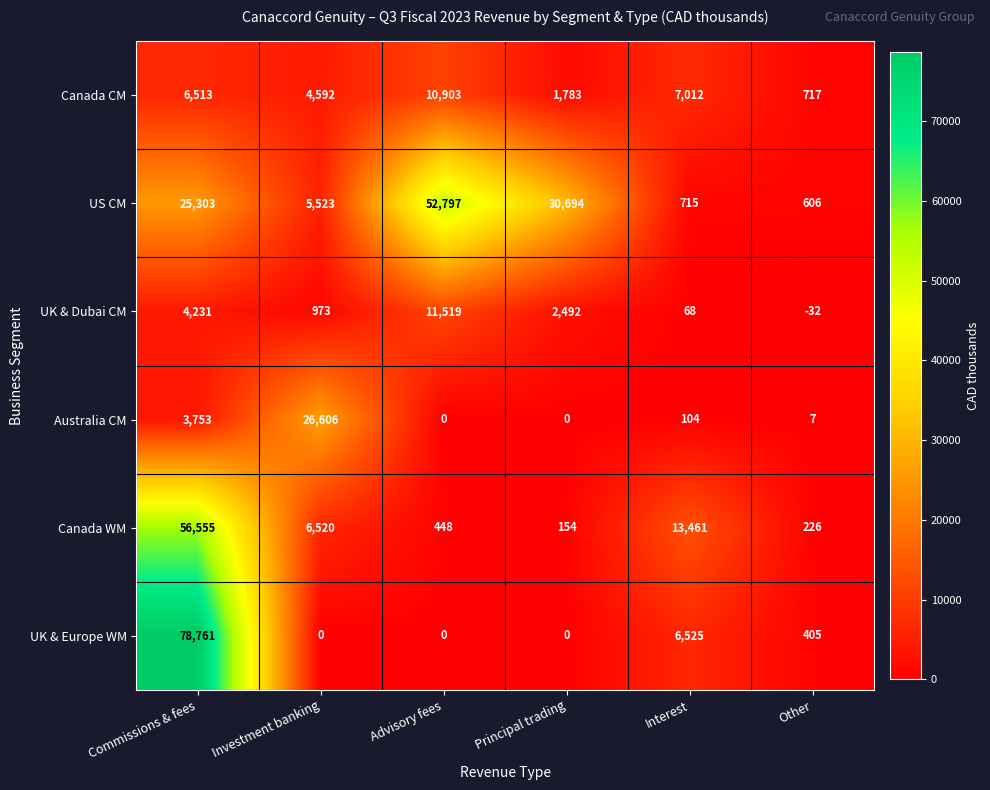

Which category has the lowest value across all series?

Other